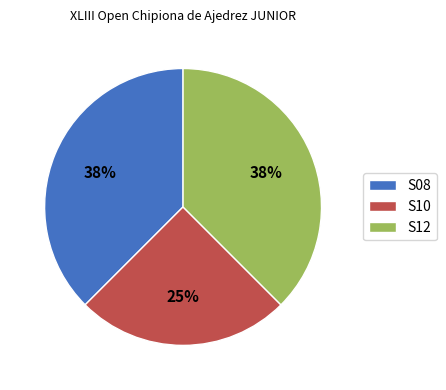

Do S12 and S08 together represent more than half of the pie?

Yes